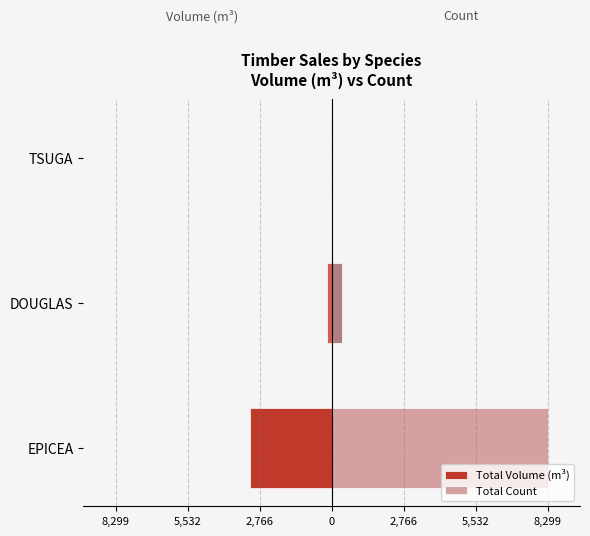

How many categories are shown in the chart?

3